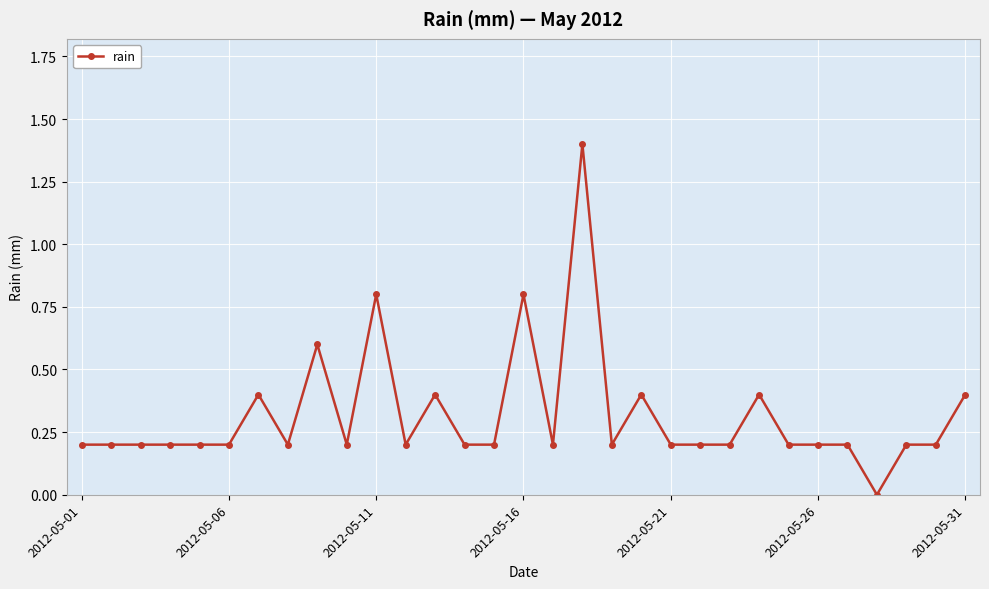

What is the difference between the maximum and minimum values?

1.4